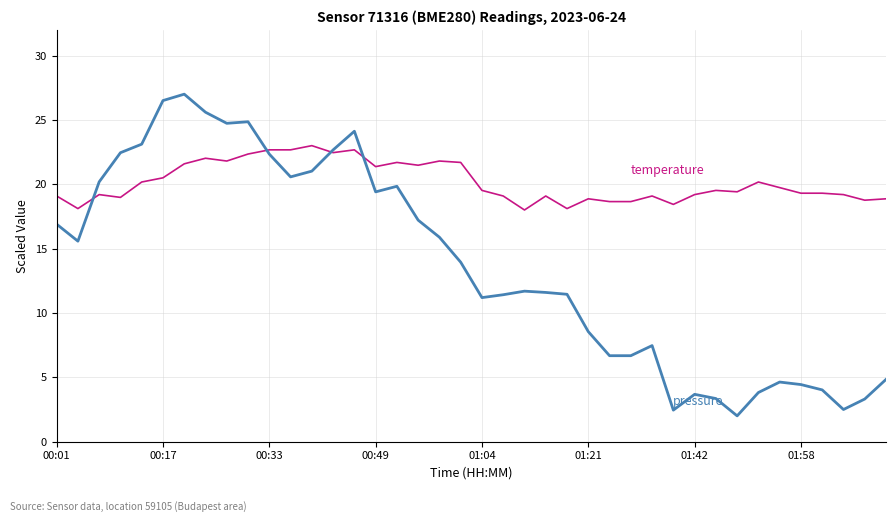

At which category does the chart reach its minimum across all series?

32